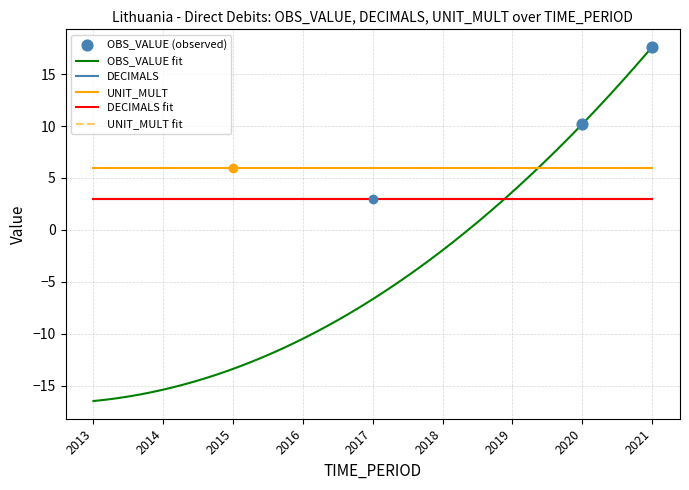

Which series has the widest spread of Y values?

OBS_VALUE